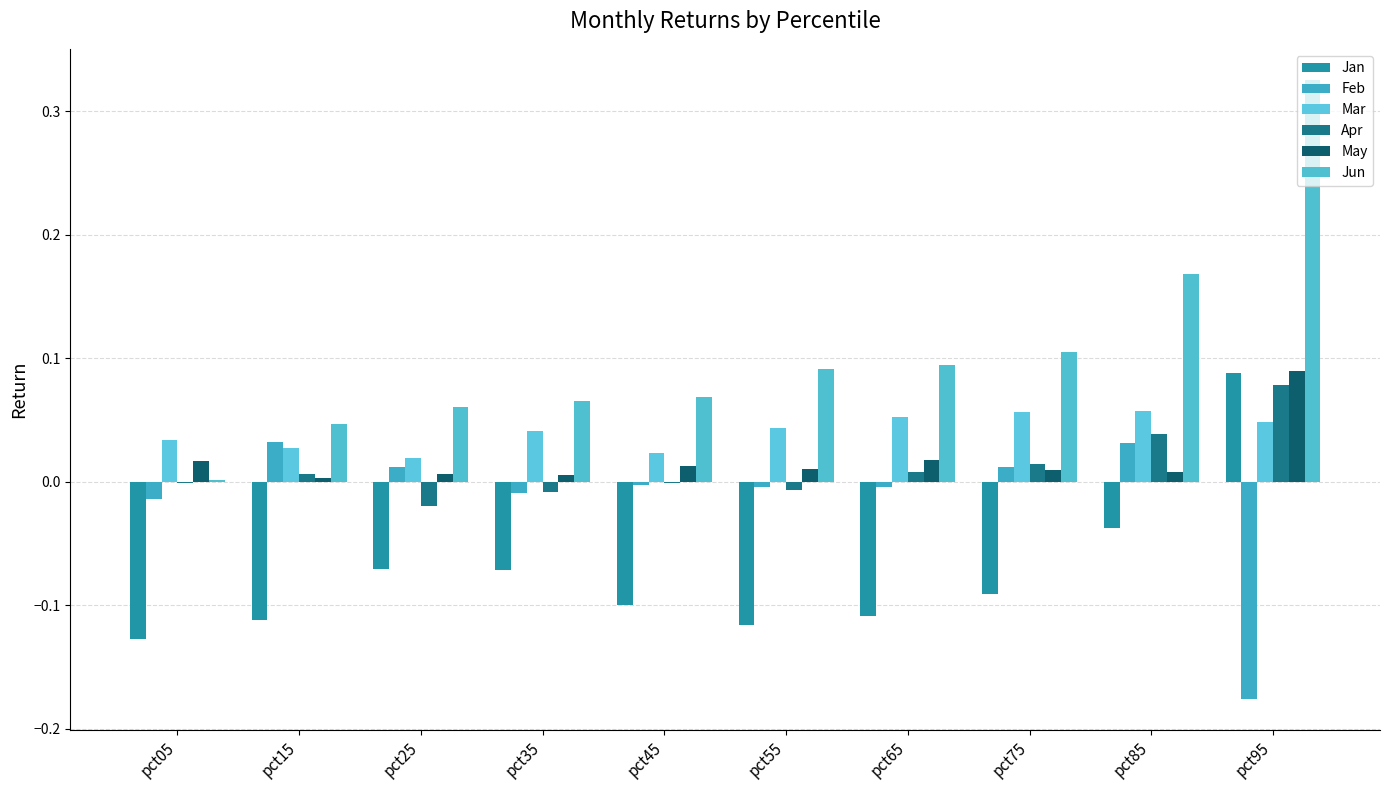

How many groups of bars are there?

10